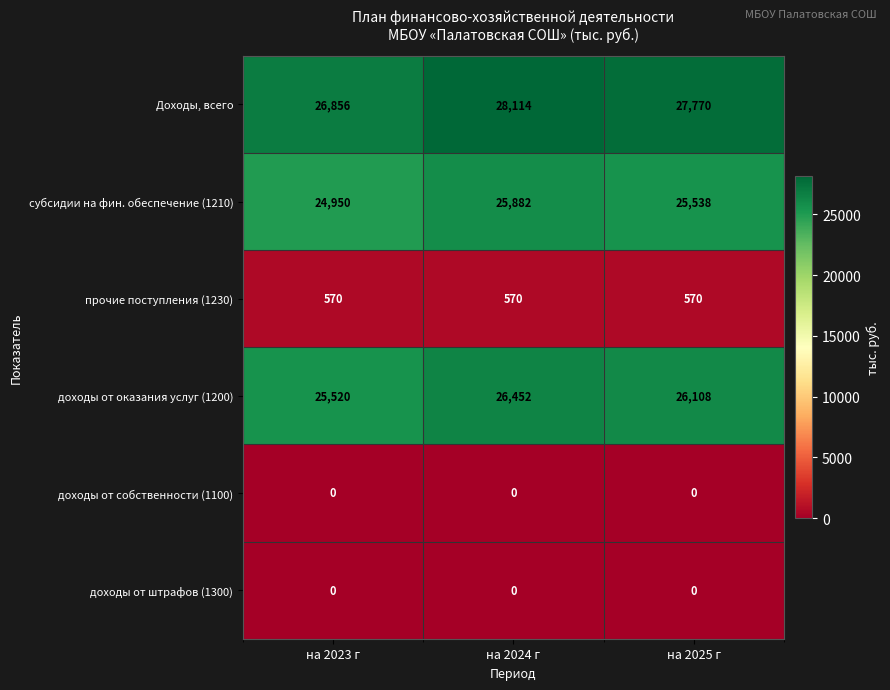

Which category has the highest value in the Доходы, всего series?

на 2024 г